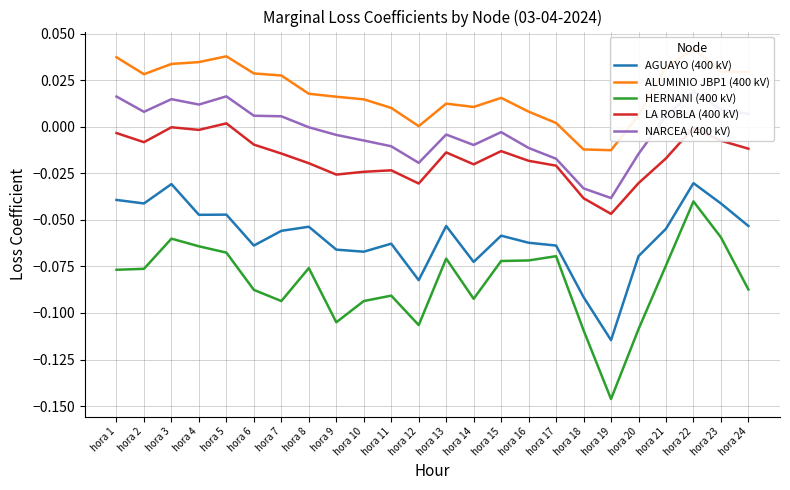

Is it true that HERNANI (400 kV) equals -0.1 at hora 17?

True